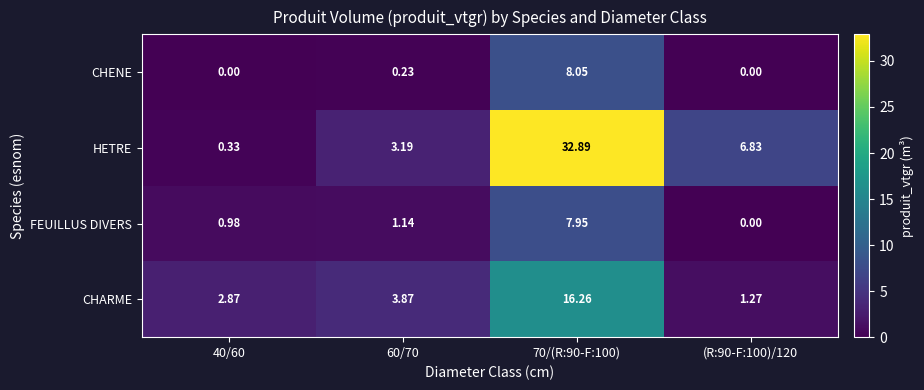

Is the value of CHENE at 70/(R:90-F:100) greater than the value of HETRE at (R:90-F:100)/120?

Yes